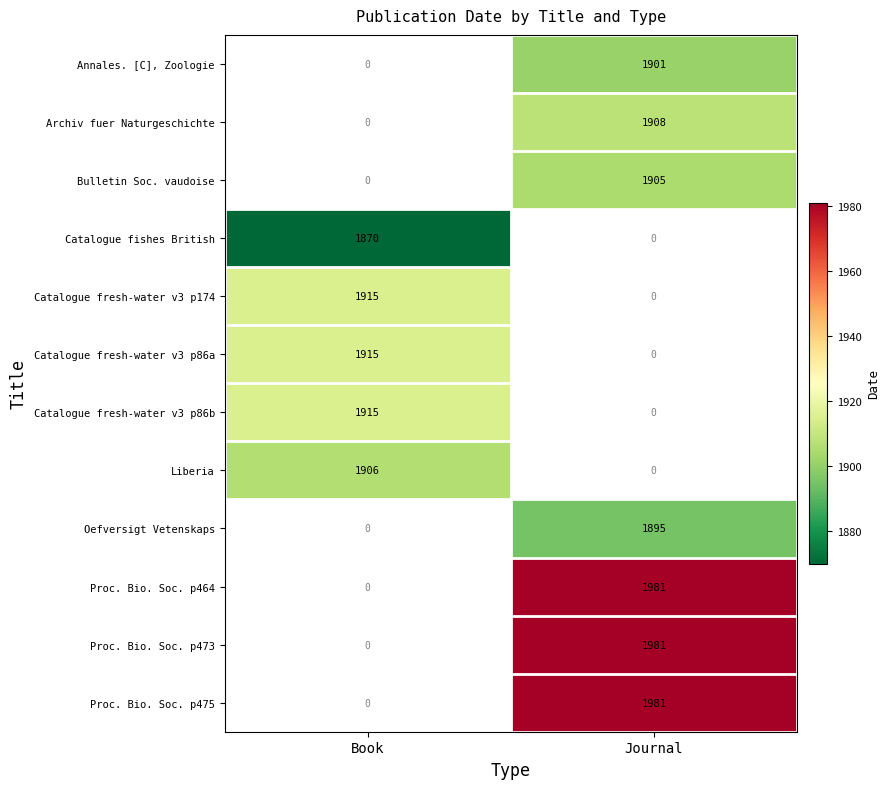

The value of Annales. [C], Zoologie at Journal is 2684. True or false?

False